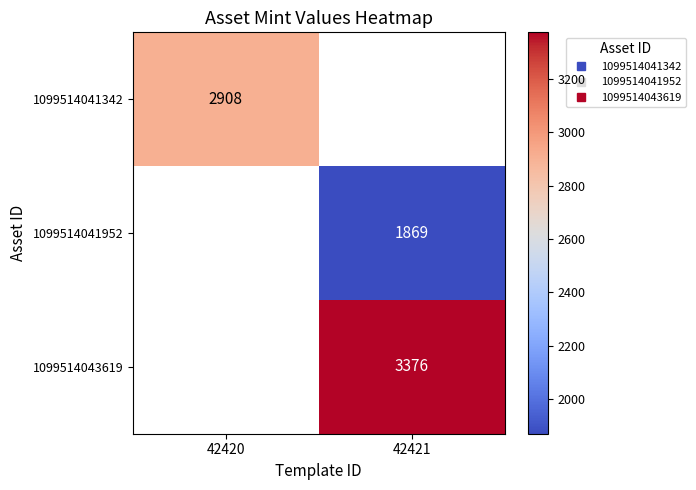

What is the highest value of the 1099514041342 series?

2908.0